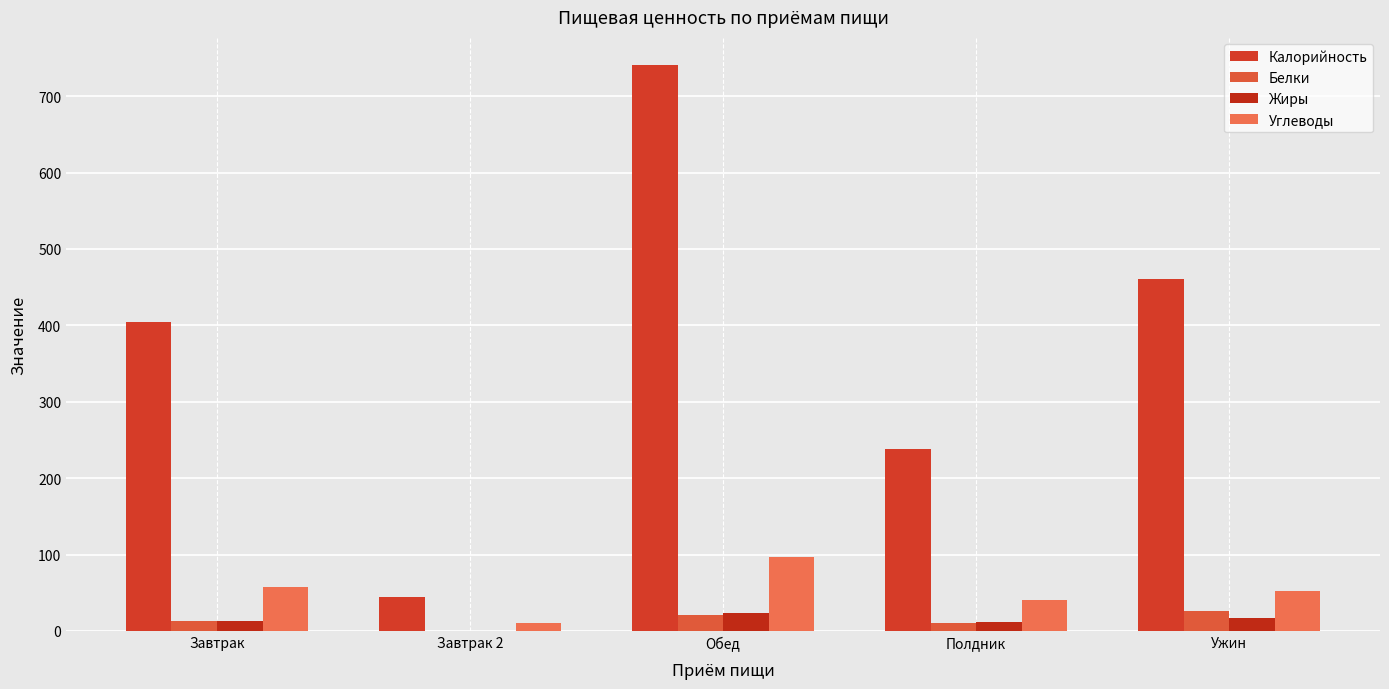

Reading left to right, list all the values displayed in this chart.

Калорийность: 404.5	44.0	740.6	238.1	461.0
Белки: 13.5	0.4	20.4	10.4	25.5
Жиры: 13.5	0.3	22.9	11.3	16.7
Углеводы: 57.8	9.8	96.8	40.5	52.3